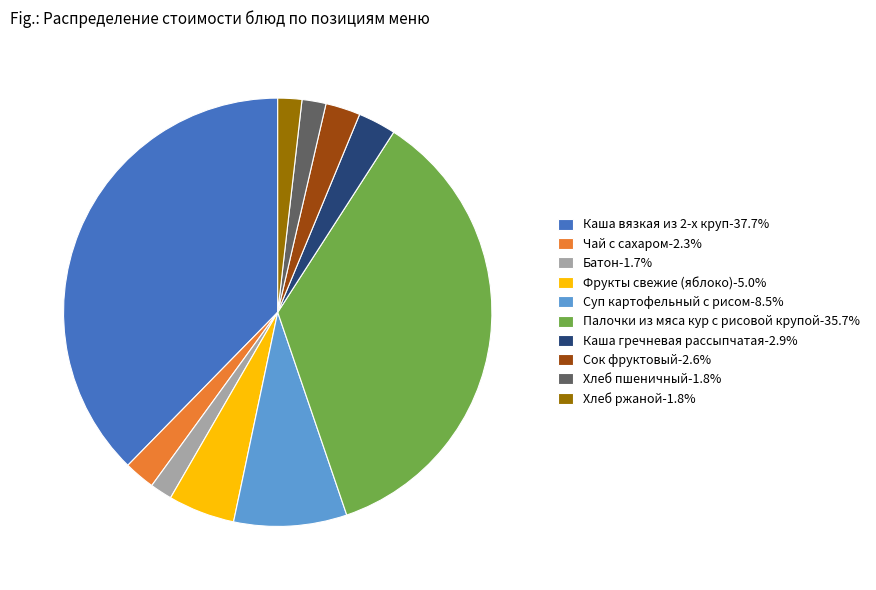

Combined, do Каша вязкая из 2-х круп-37.7% and Хлеб ржаной-1.8% account for over 50%?

No